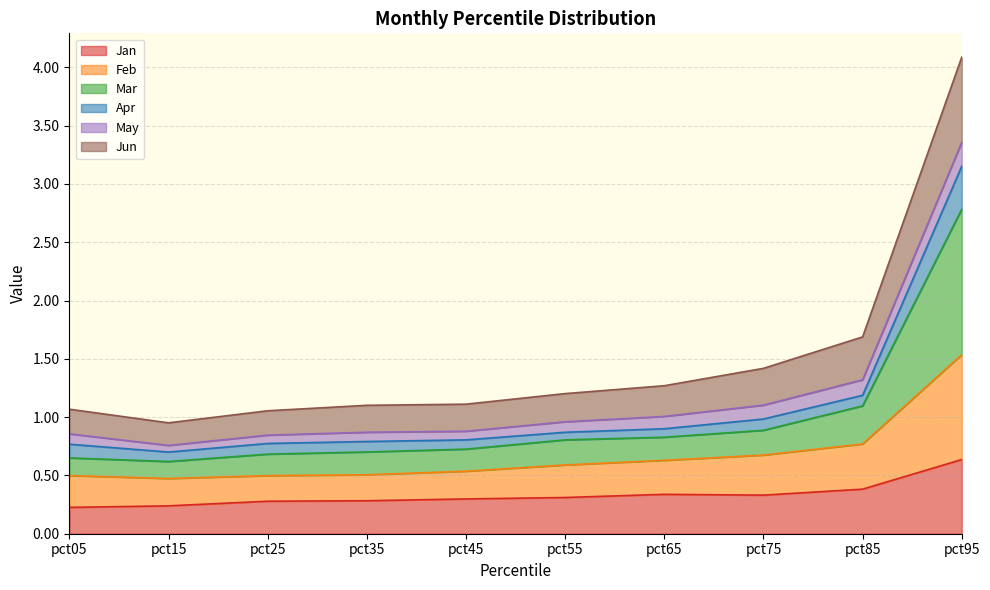

Does the chart have visible grid lines?

Yes